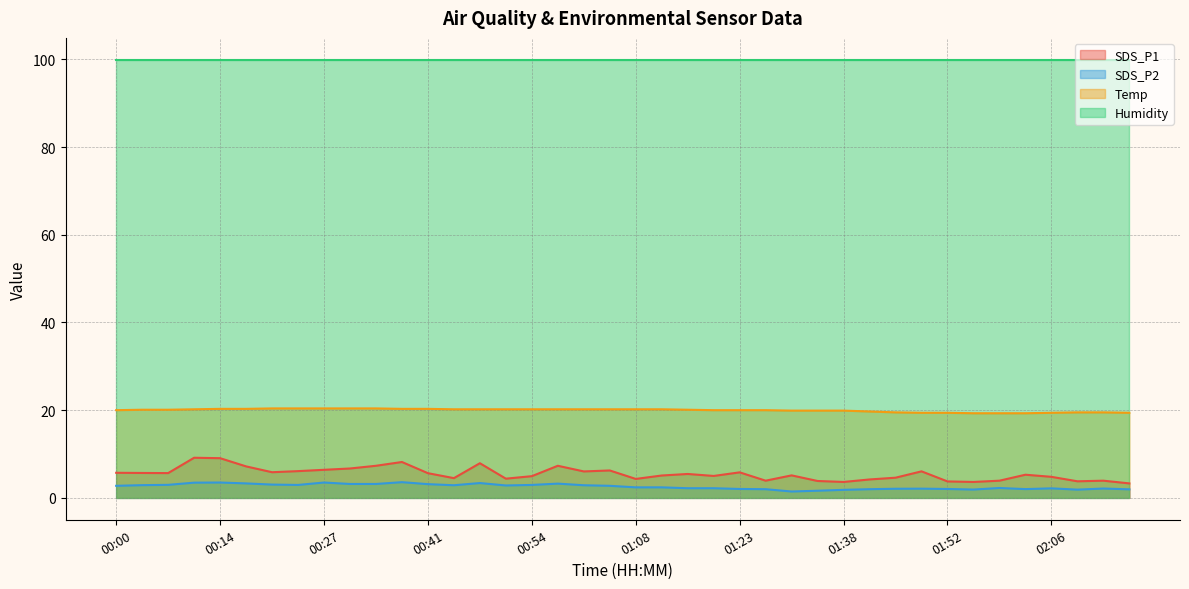

At which category does SDS_P2 reach its first local peak?

00:14